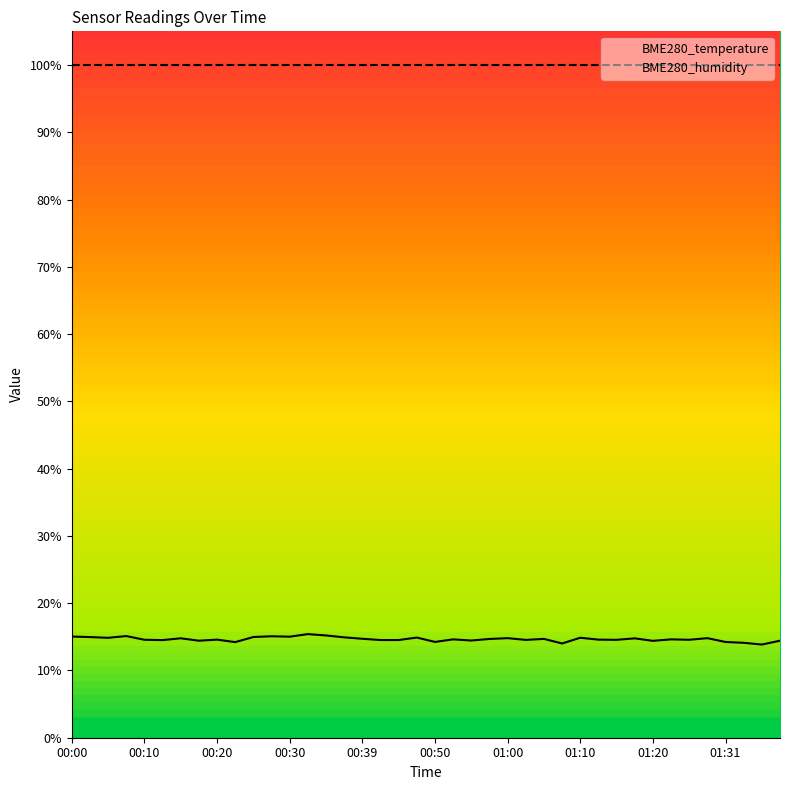

Between 01:02 and 00:03, which is larger?

00:03